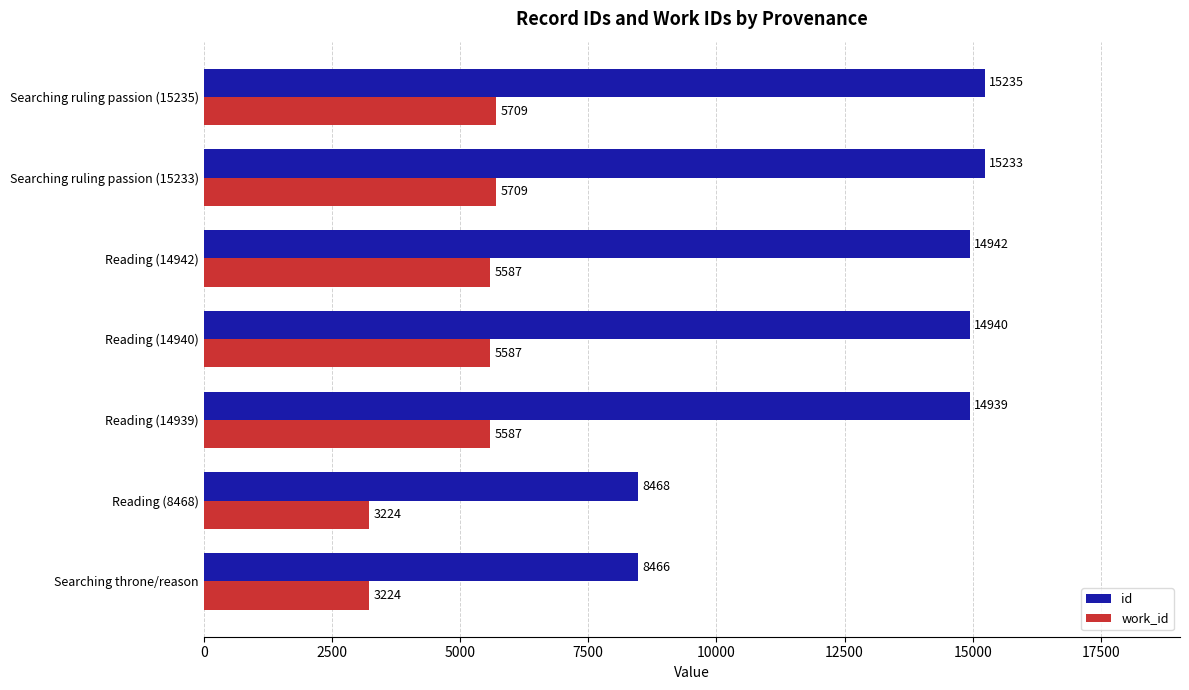

Is it true that id equals 14942 at Reading (14942)?

True